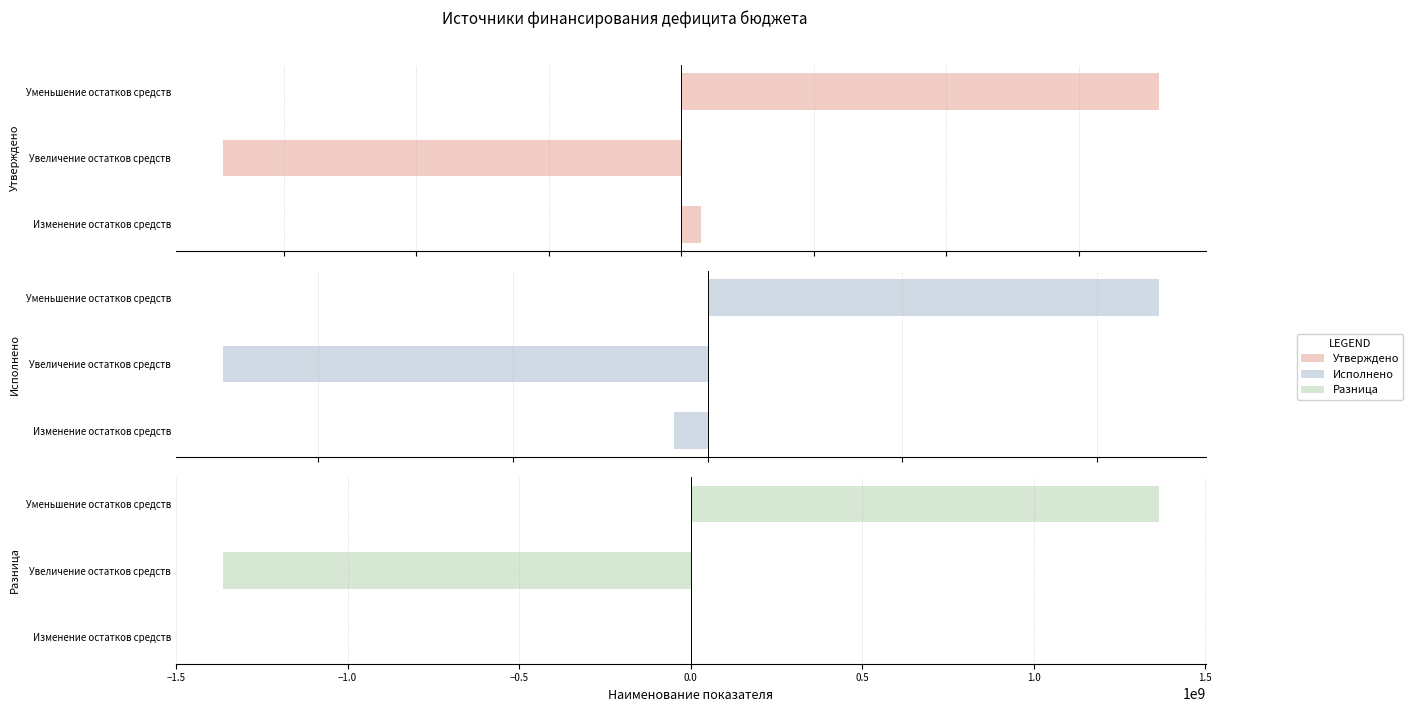

At how many categories does at least one series exceed -64193650?

2